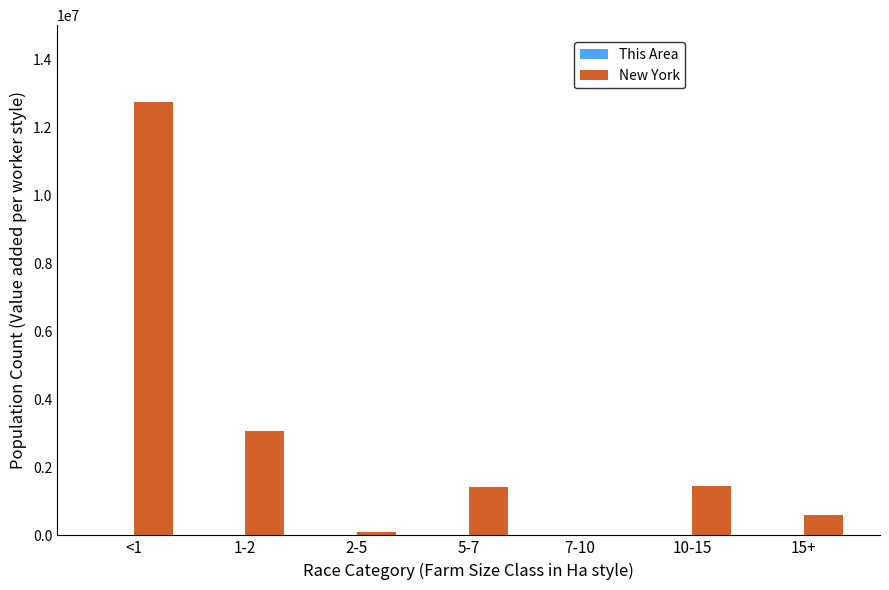

Which series has the largest total across all categories?

New York